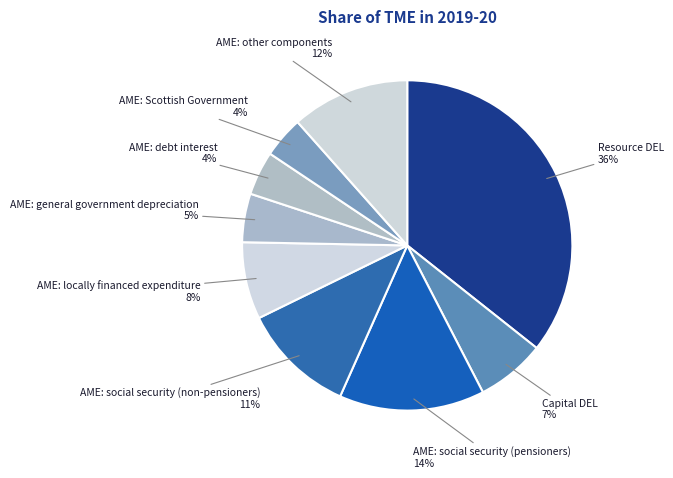

How many slices are in this pie chart?

9